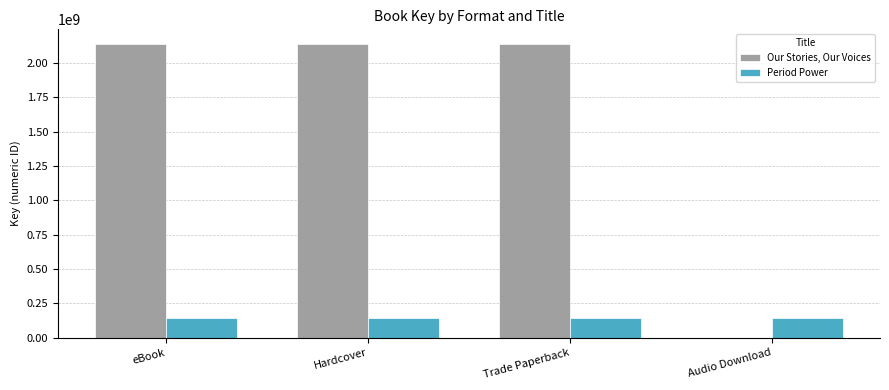

How many values in Our Stories, Our Voices are above zero?

3